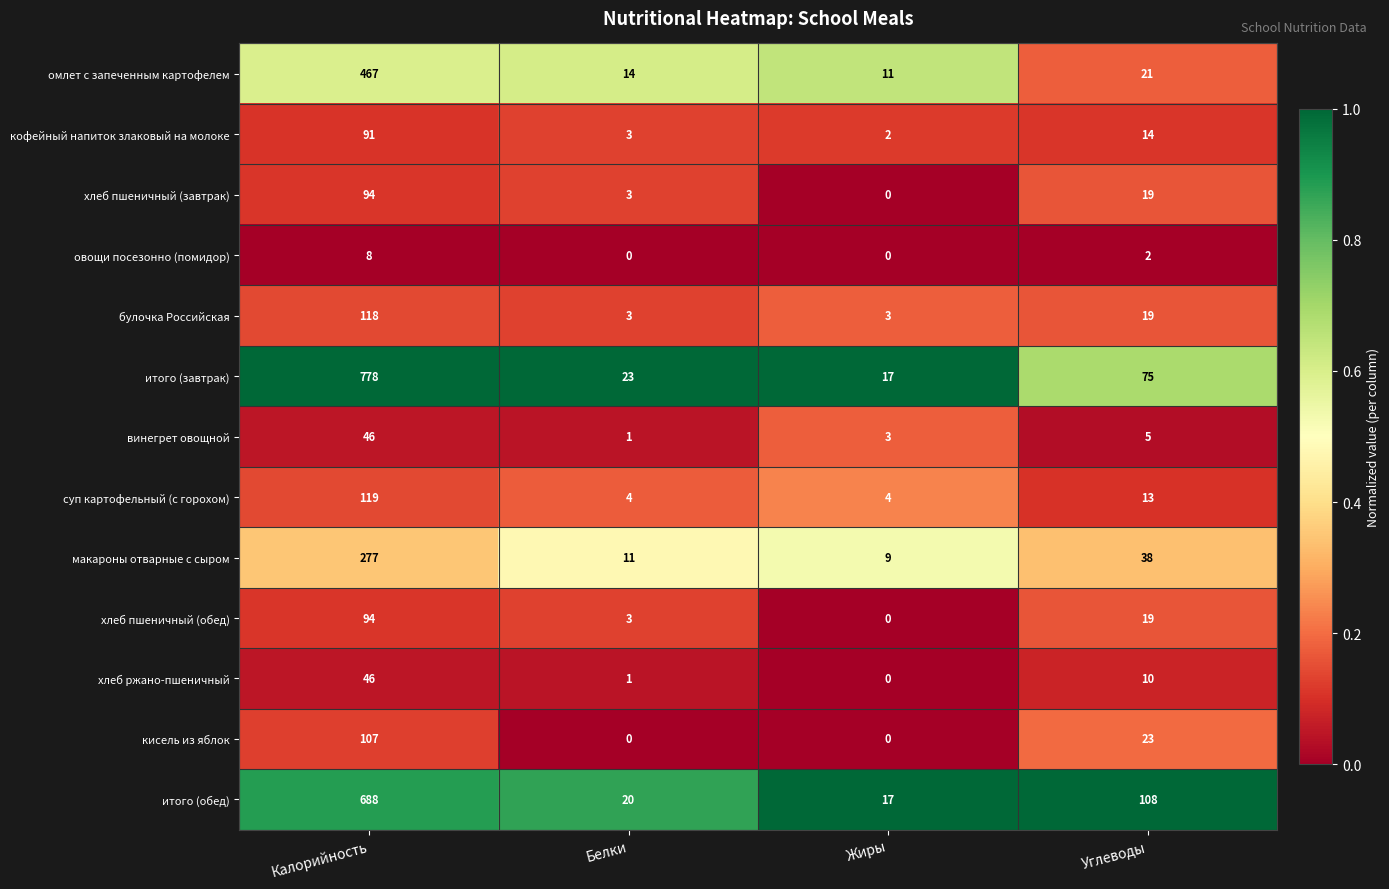

True or false: винегрет овощной has a value of 1 at Белки.

True